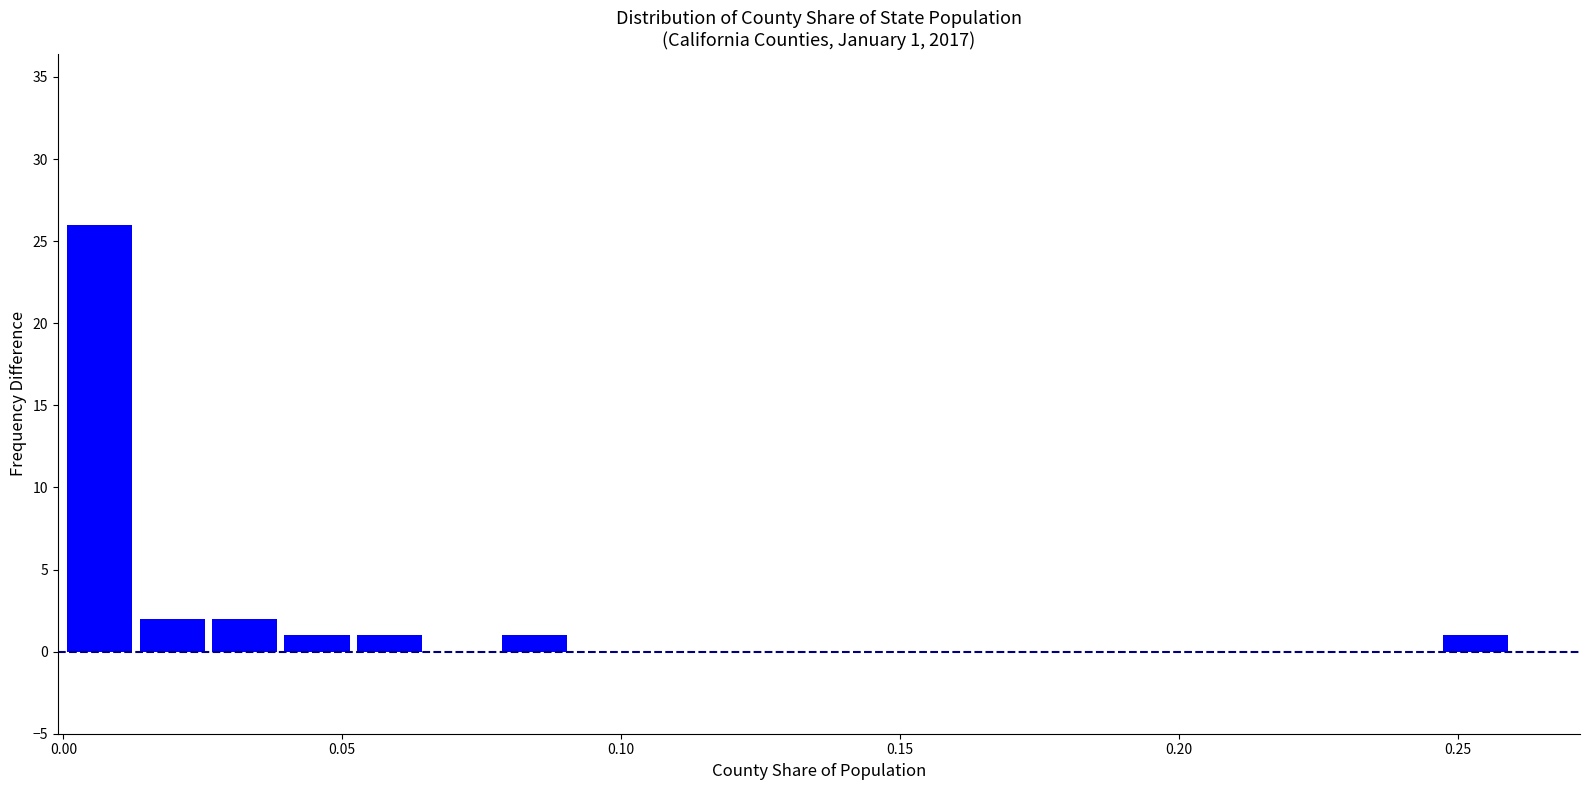

Read against the x-axis, roughly where is the centre of the tallest bar?

0.005